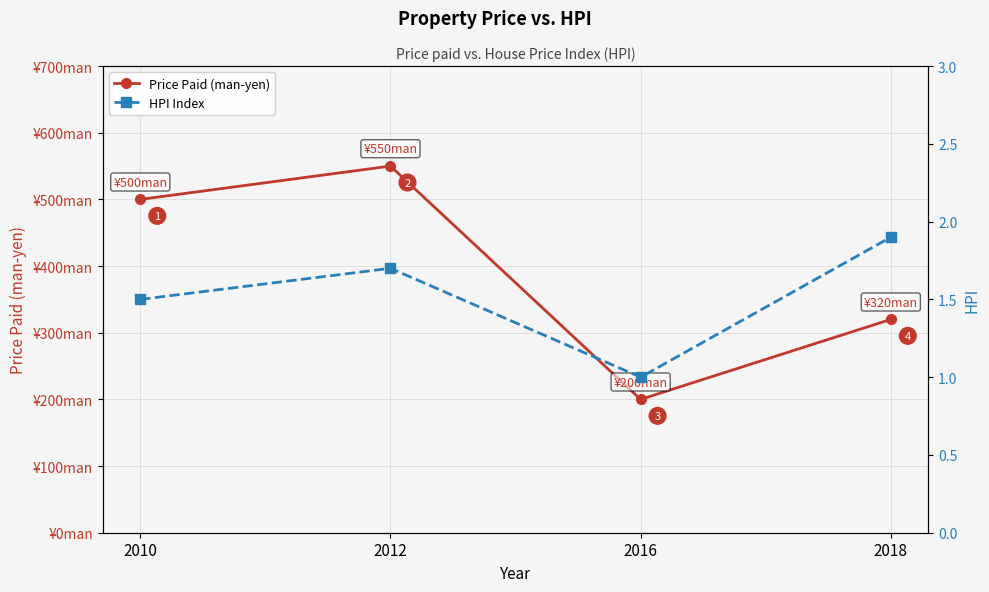

Reading left to right, list all the values displayed in this chart.

Price Paid (man-yen): 2010=500.0	2012=550.0	2016=200.0	2018=320.0
HPI Index: 2010=1.5	2012=1.7	2016=1.0	2018=1.9